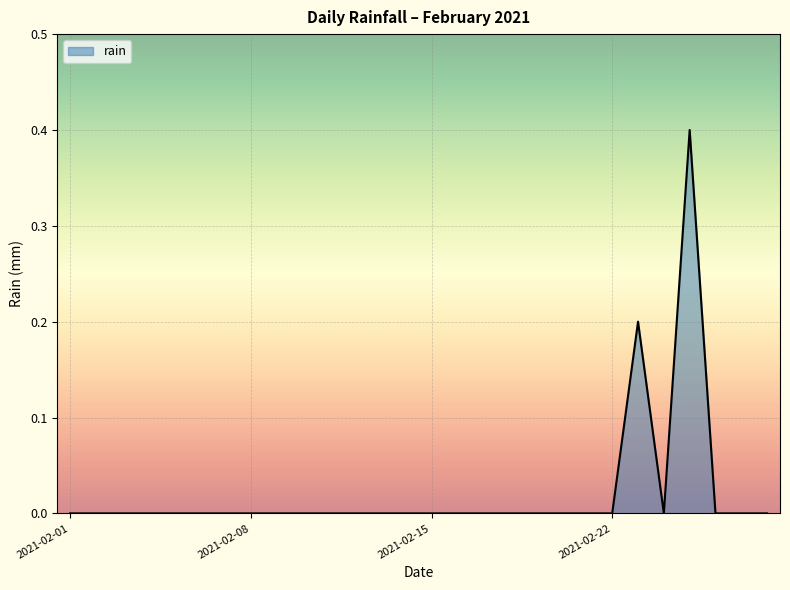

What is the greatest value displayed?

0.4